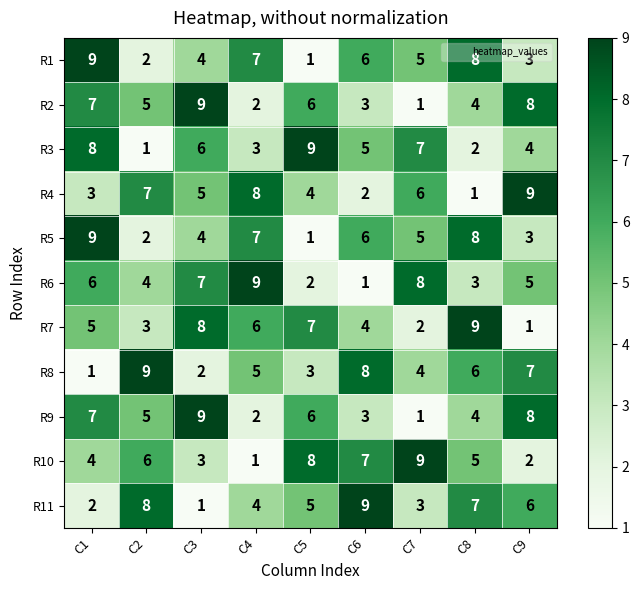

Rank the categories by R10 value from highest to lowest.

C7, C5, C6, C2, C8, C1, C3, C9, C4